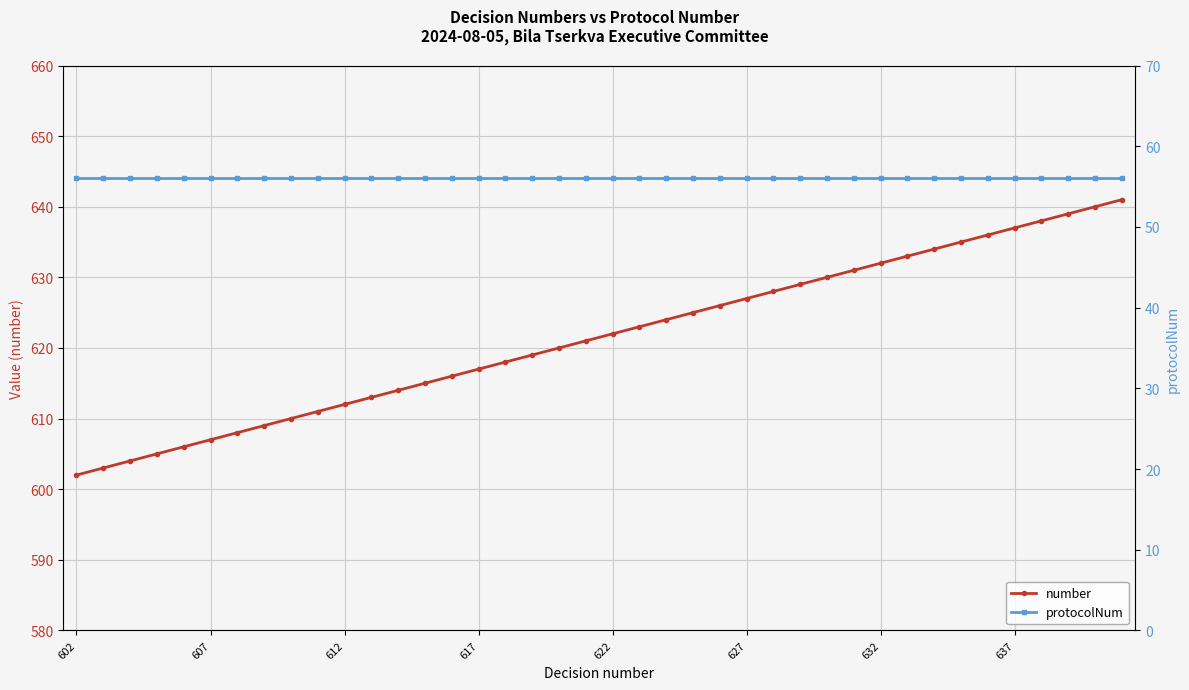

Which series has the largest total across all categories?

number